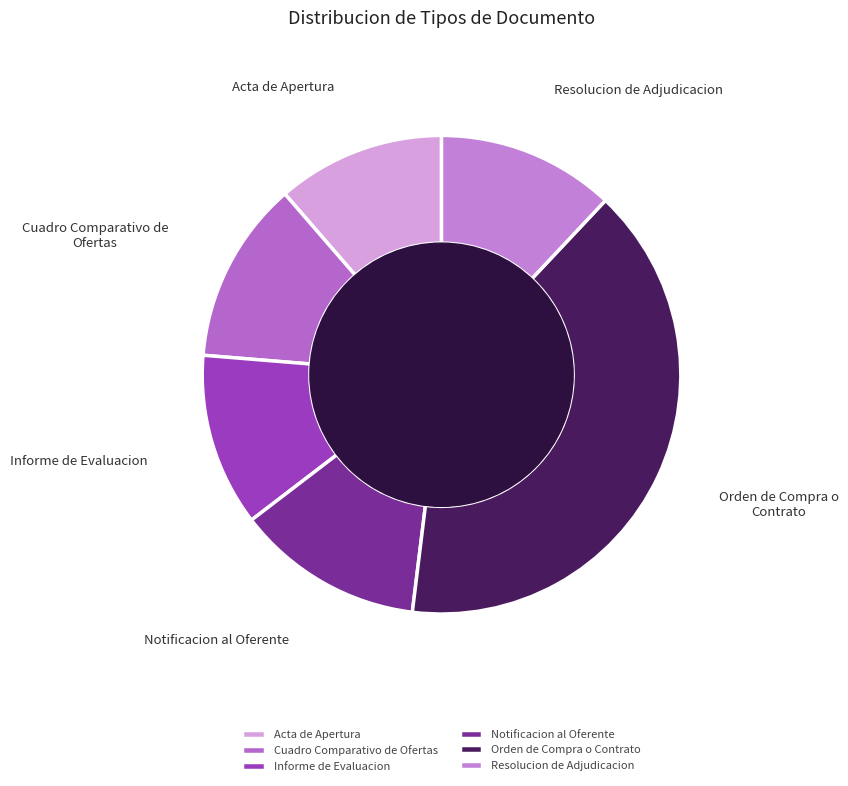

The Informe de Evaluacion slice represents 3% of the pie. True or false?

False